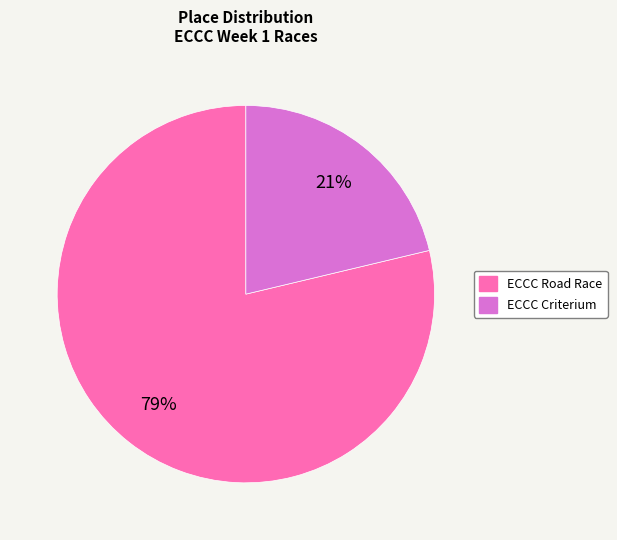

Is there any slice that represents more than half of the pie?

Yes